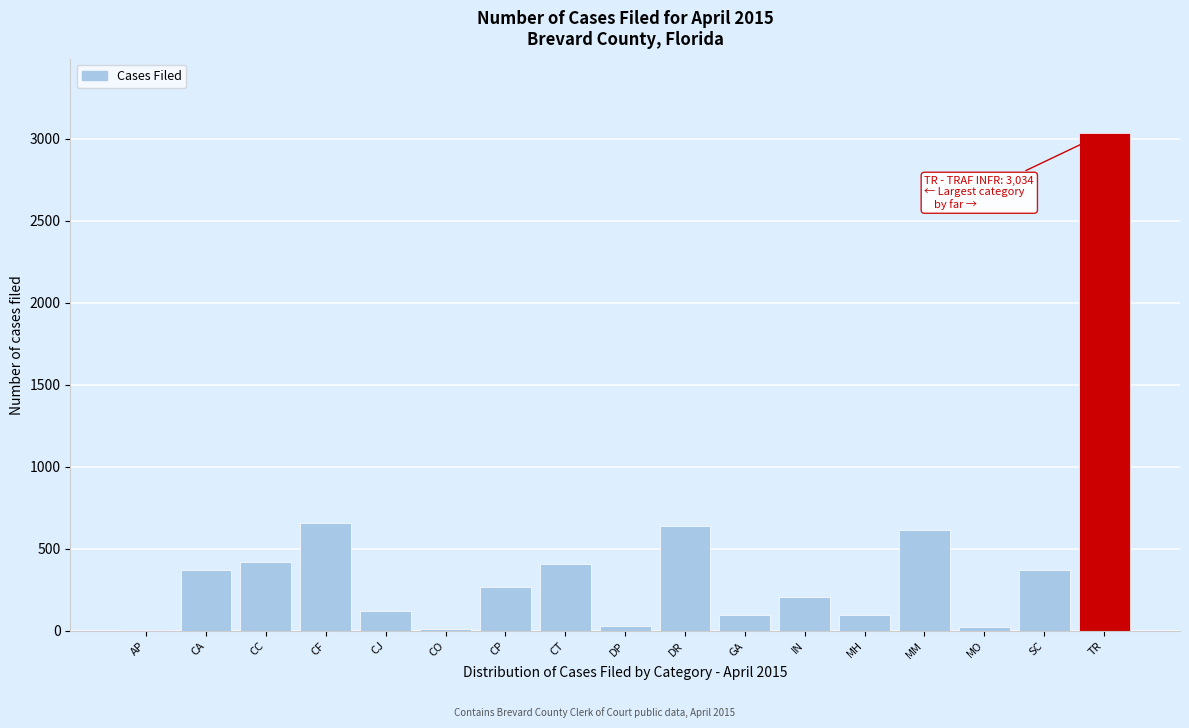

What is the approximate value at GA?

96